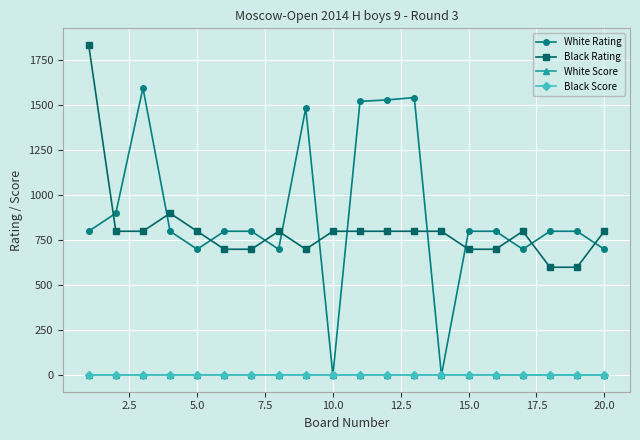

At how many categories does at least one series exceed 791?

20